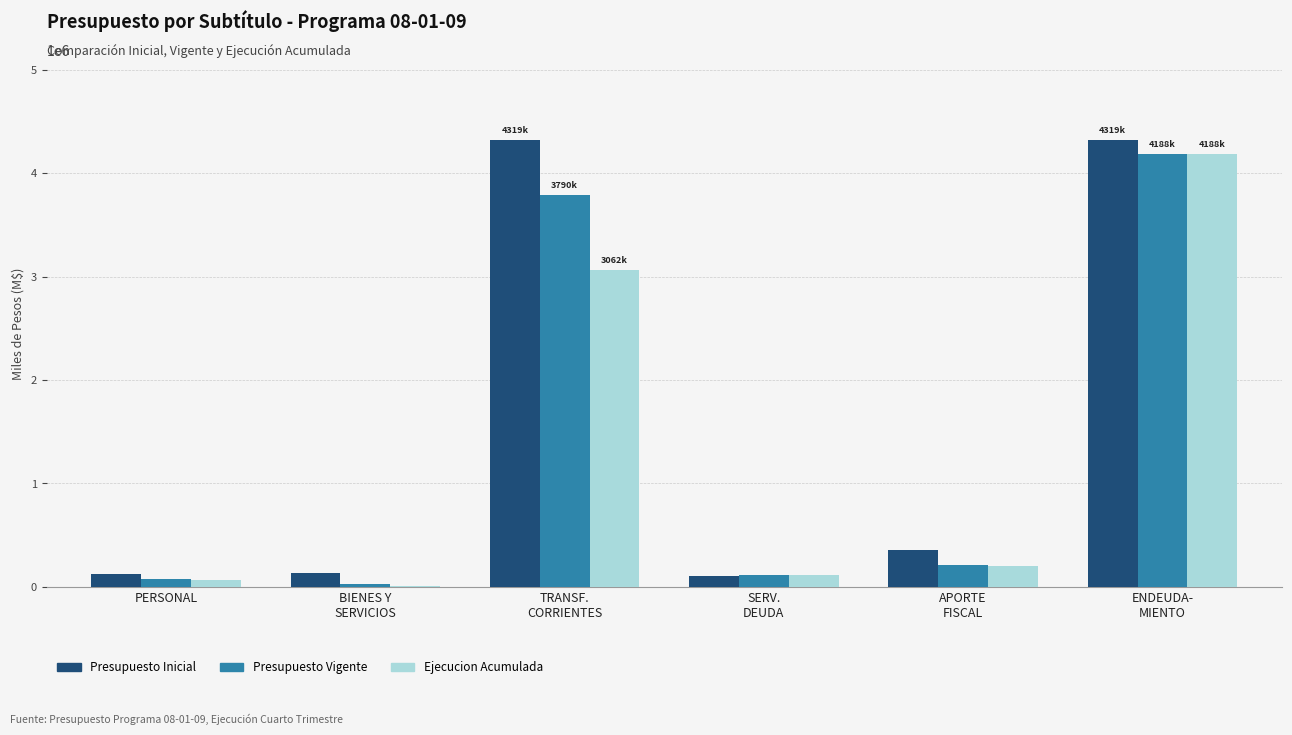

What is the average value of the Ejecucion Acumulada series?

1276047